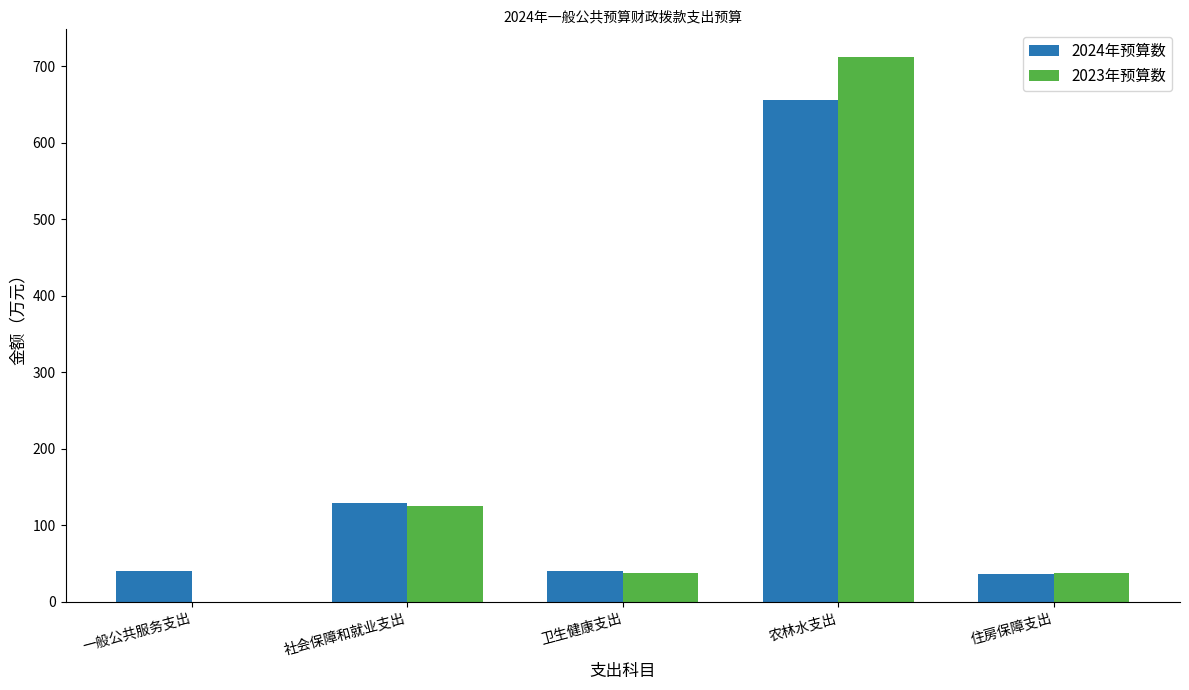

Which category has the highest value in the 2024年预算数 series?

农林水支出